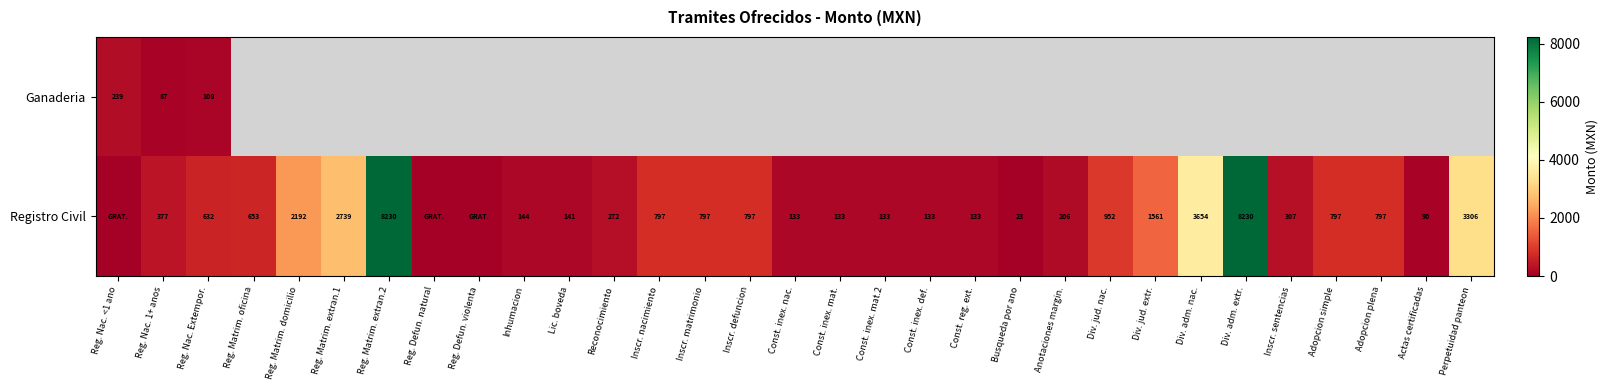

The Ganaderia series shows 108 at Reg. Nac. Extempor.. True or false?

True